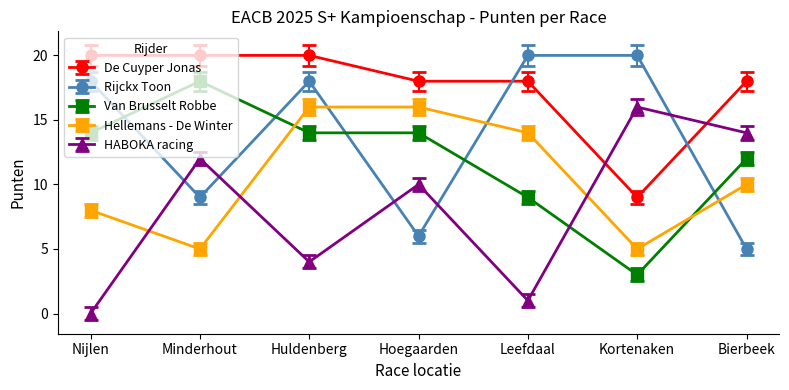

Where is the first local minimum for Rijckx Toon?

Minderhout